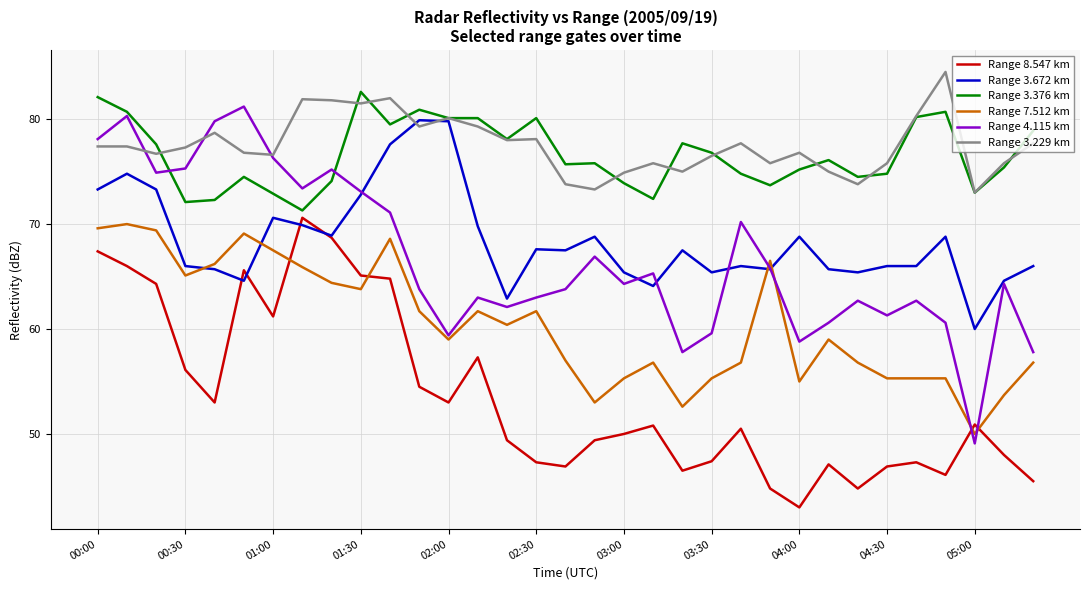

True or false: Range 3.229 km and Range 7.512 km intersect in this chart.

False